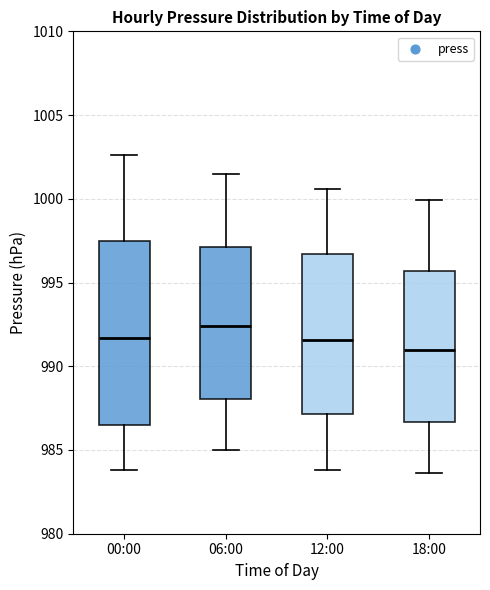

Reading left to right, read every box against the y-axis: the position of its median line, the range the box covers, and the ends of its whiskers. The values are not printed on the chart, so give them approximately, as read against the axis.

00:00: median 991.5, box 986.5 to 997.5, whiskers 984.0 to 1002.5
06:00: median 992.5, box 988.0 to 997.0, whiskers 985.0 to 1001.5
12:00: median 991.5, box 987.0 to 996.5, whiskers 984.0 to 1000.5
18:00: median 991.0, box 986.5 to 995.5, whiskers 983.5 to 1000.0